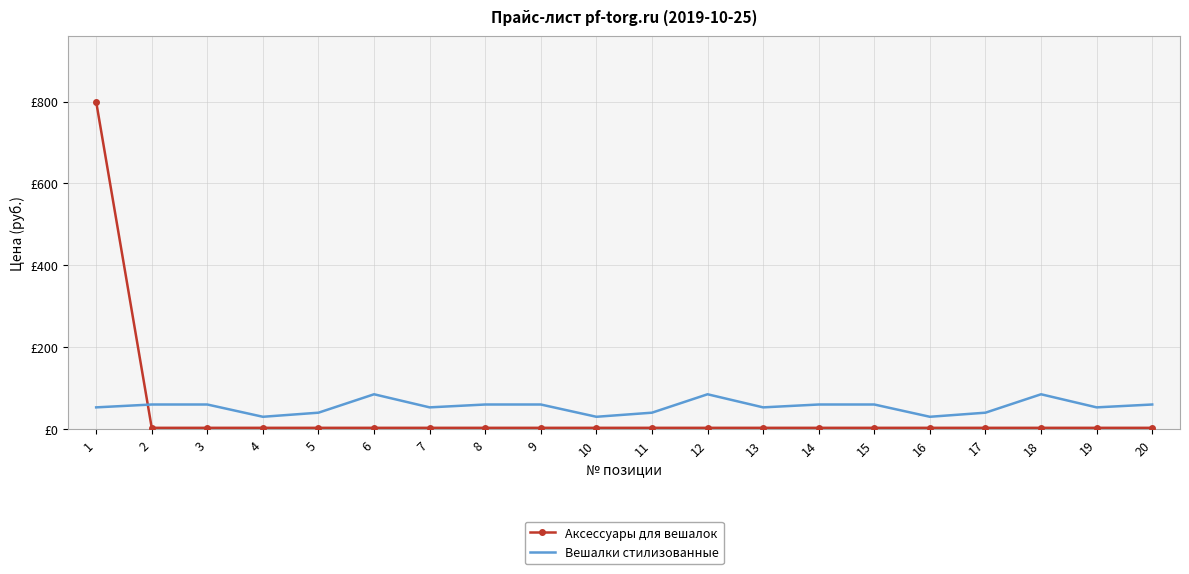

Which series has the largest total across all categories?

Вешалки стилизованные